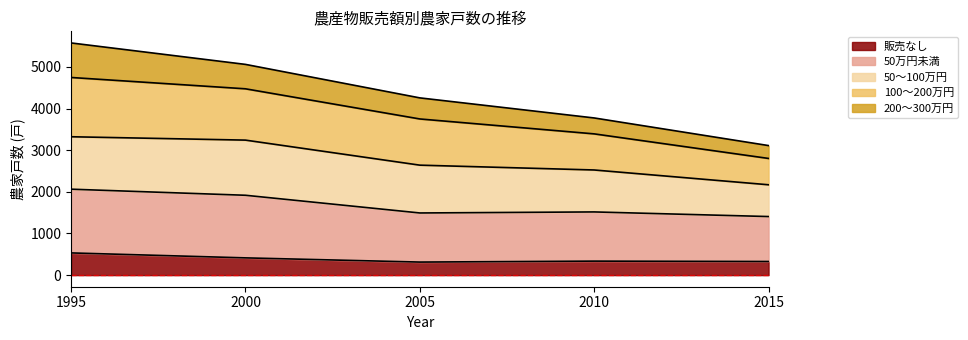

What is the minimum value for 販売なし?

313